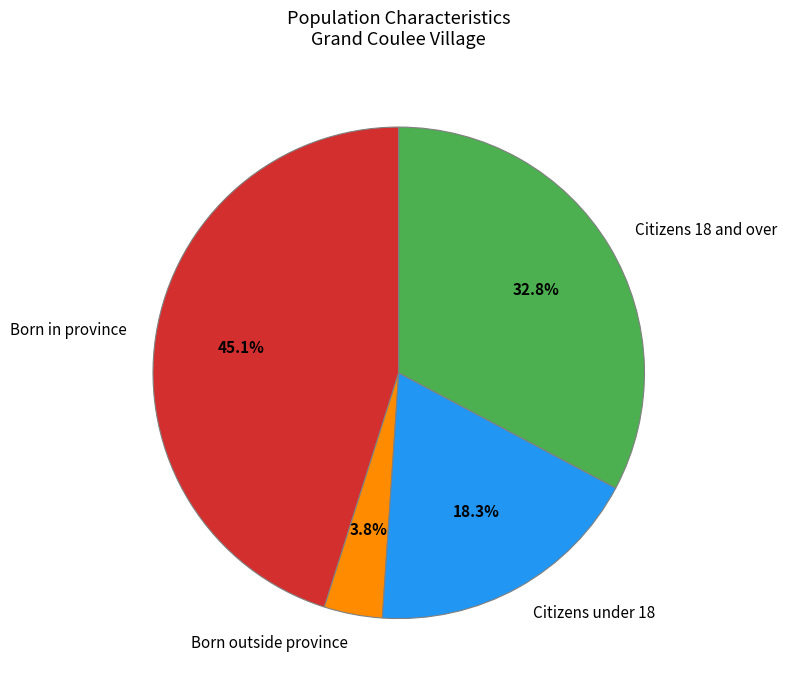

Is there any slice that represents more than half of the pie?

No